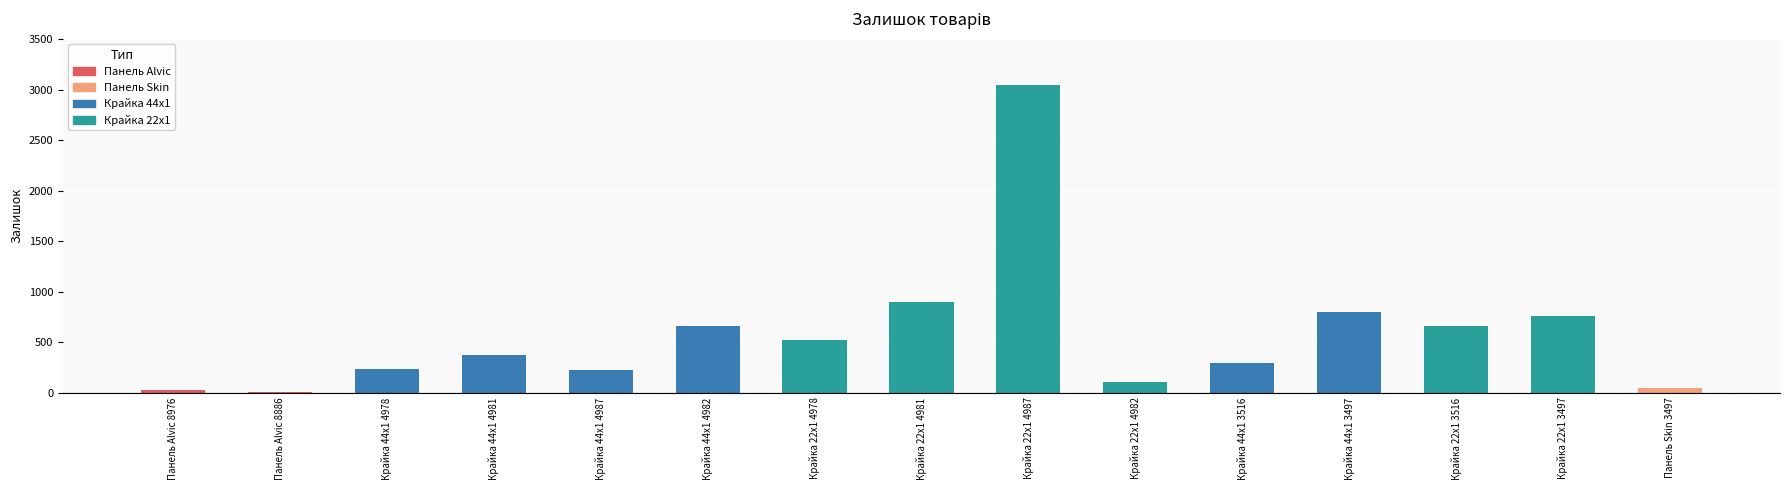

What is the change in value from Крайка 44x1 4978 to Крайка 22x1 3516?

+420